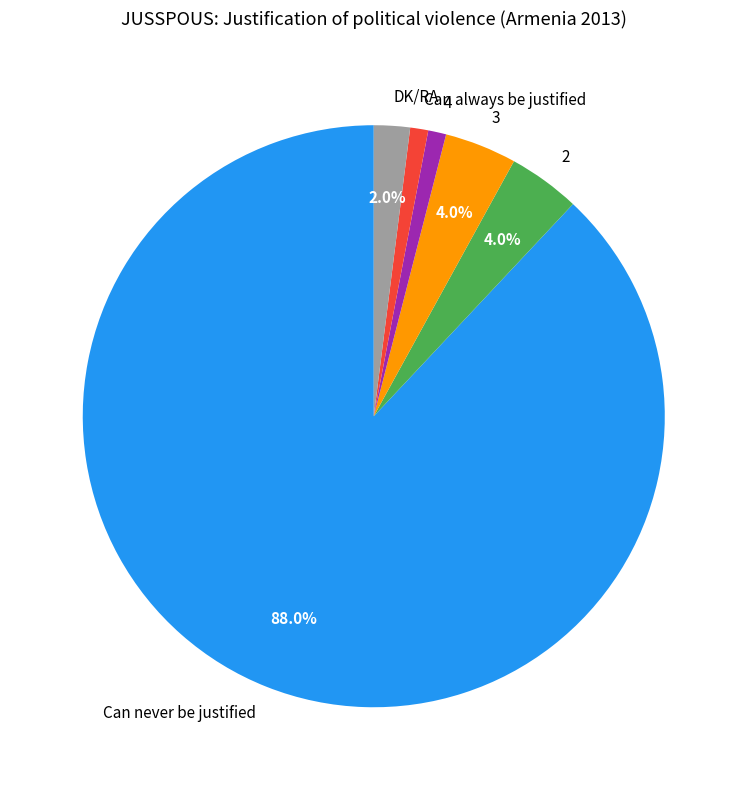

What is the largest slice in the pie chart?

Can never be justified